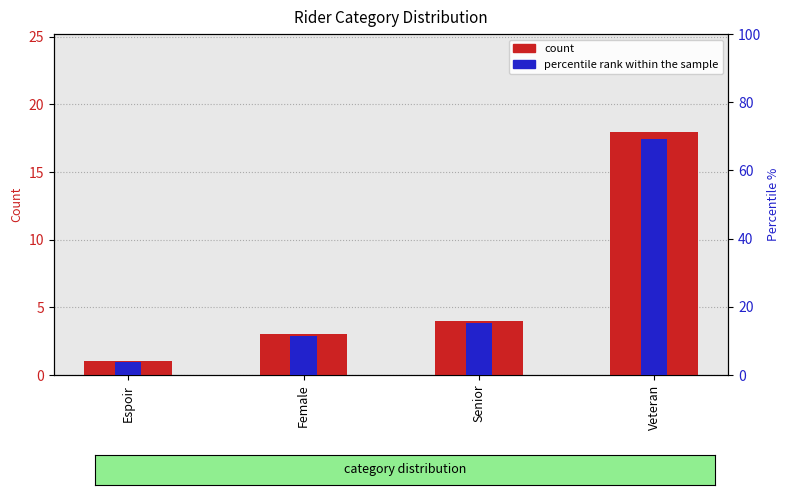

At which label is count closest to 9?

Senior